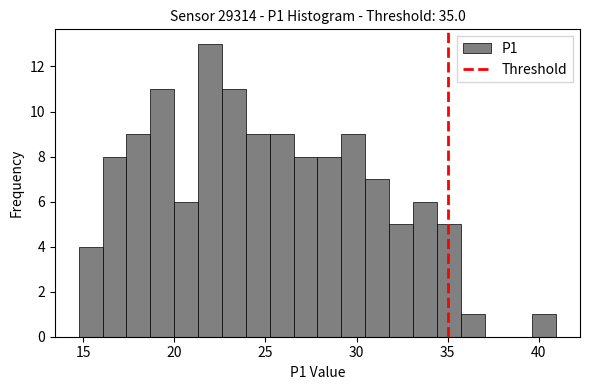

Around what value on the x-axis is the tallest bar? Give the approximate position of its centre, as read against the axis.

22.0